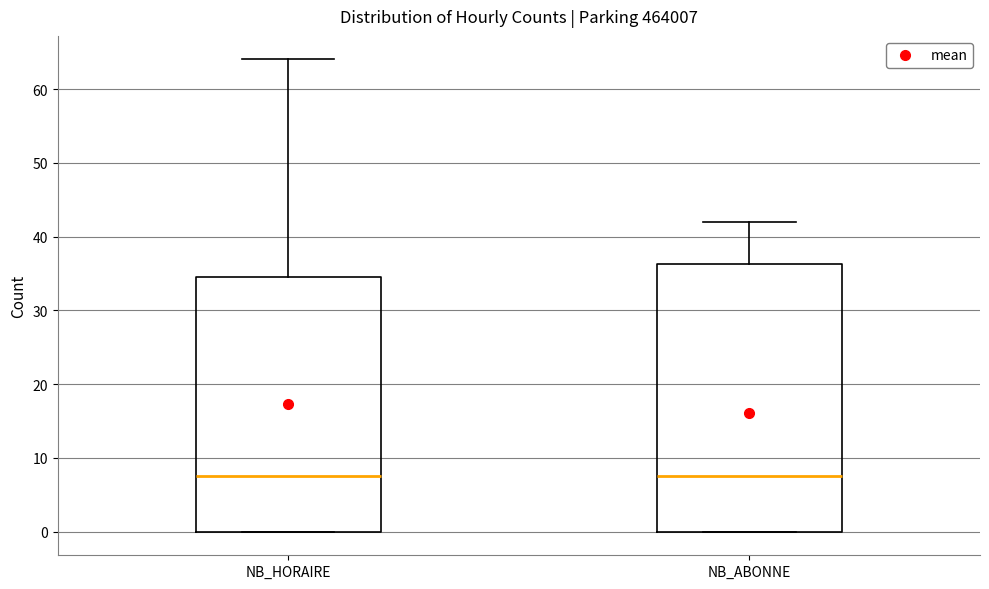

Reading left to right, read every box against the y-axis: the position of its median line, the range the box covers, and the ends of its whiskers. The values are not printed on the chart, so give them approximately, as read against the axis.

NB_HORAIRE: median 8, box 0 to 35, whiskers 0 to 64
NB_ABONNE: median 8, box 0 to 36, whiskers 0 to 42